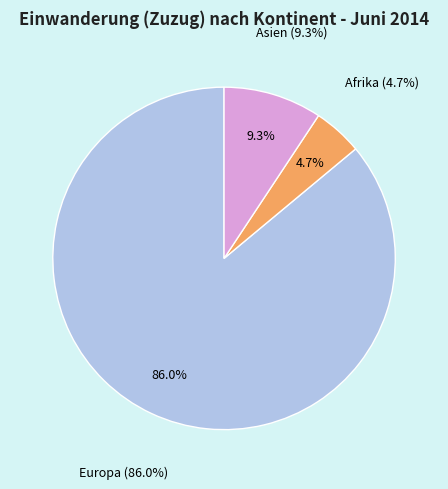

Which slice is the largest?

Europa